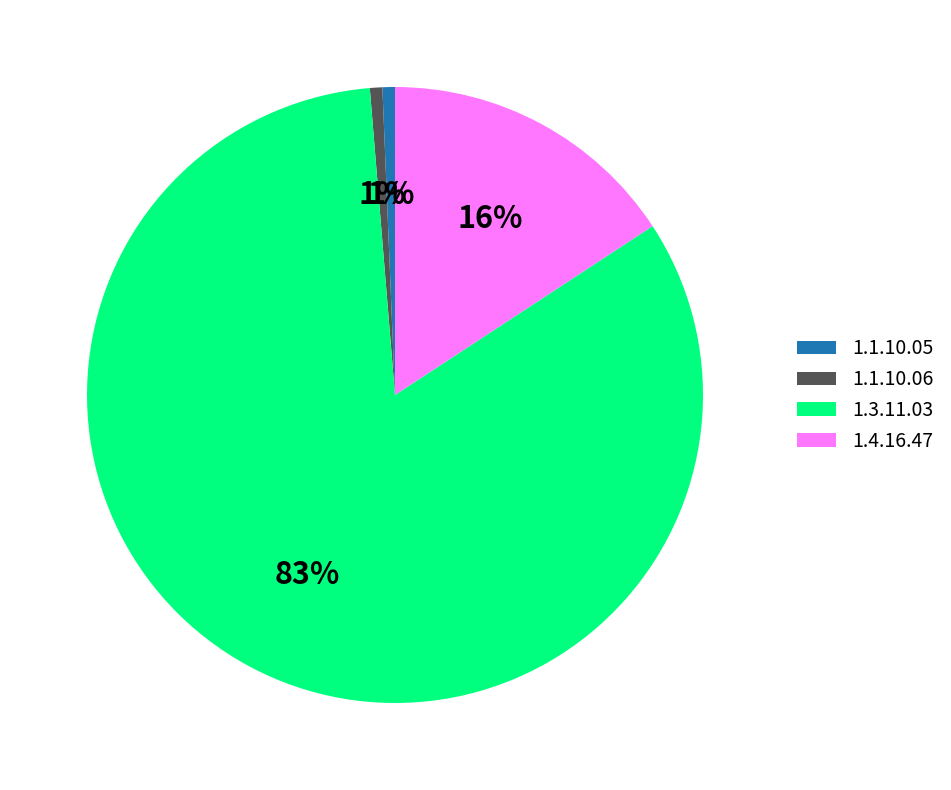

Which category has the biggest portion of the pie?

1.3.11.03